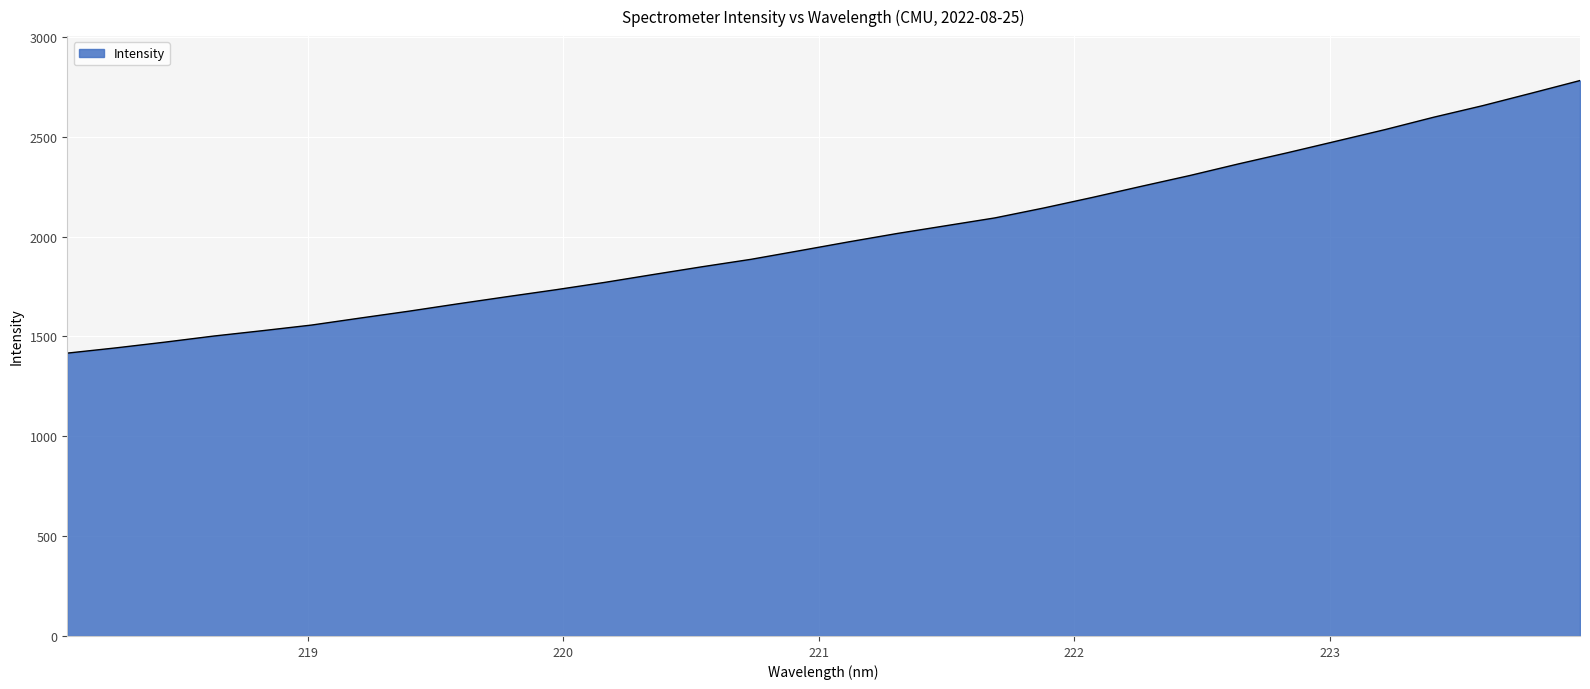

What is the smallest value displayed?

1416.6